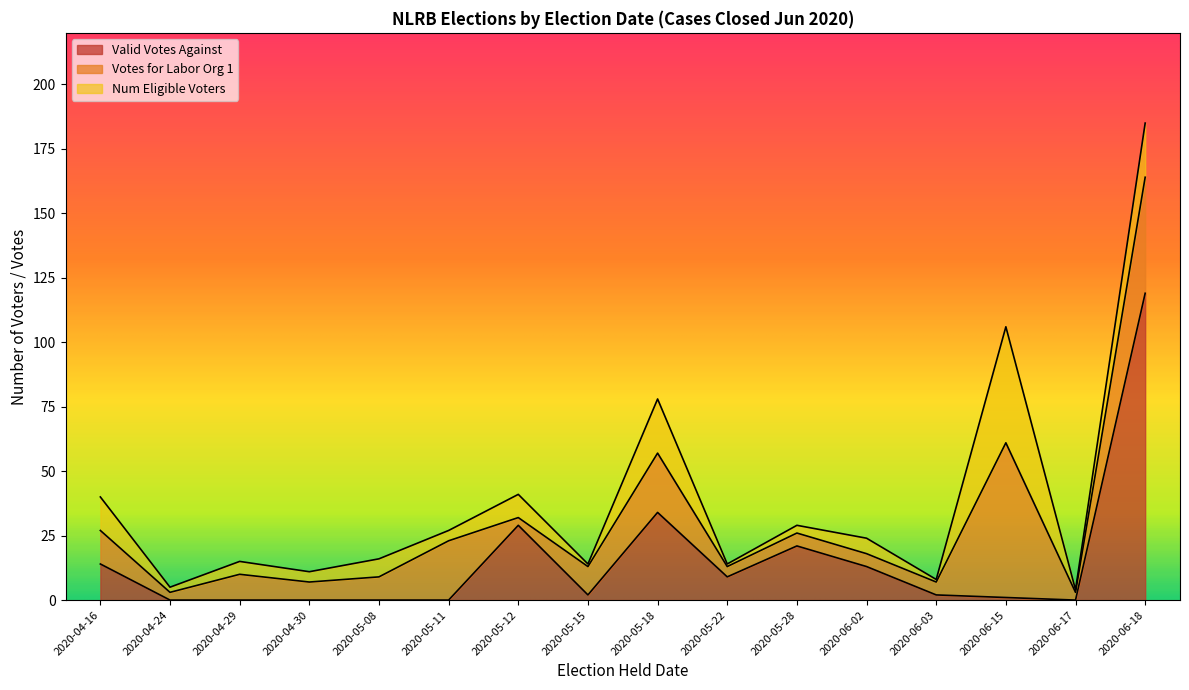

How many values in the Valid Votes Against series exceed 2?

7